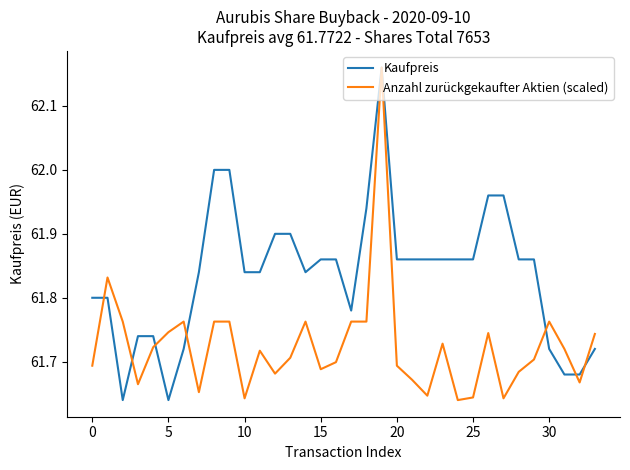

Does the chart have visible grid lines?

No